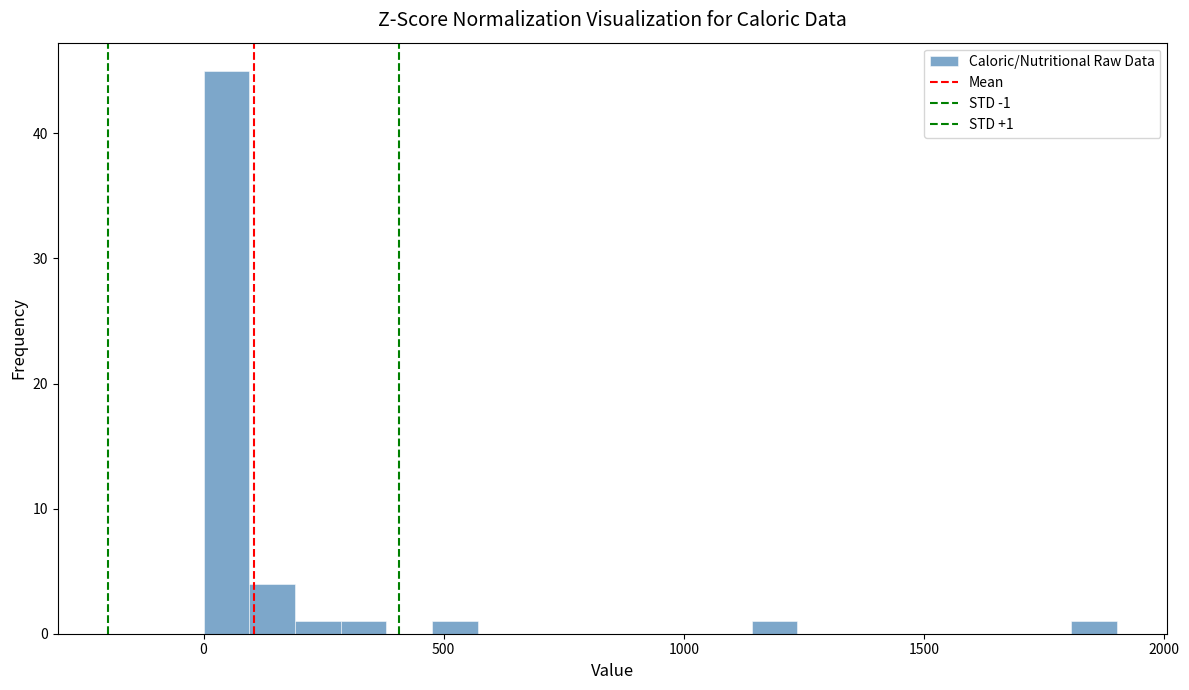

Around what value on the x-axis is the tallest bar? Give the approximate position of its centre, as read against the axis.

50